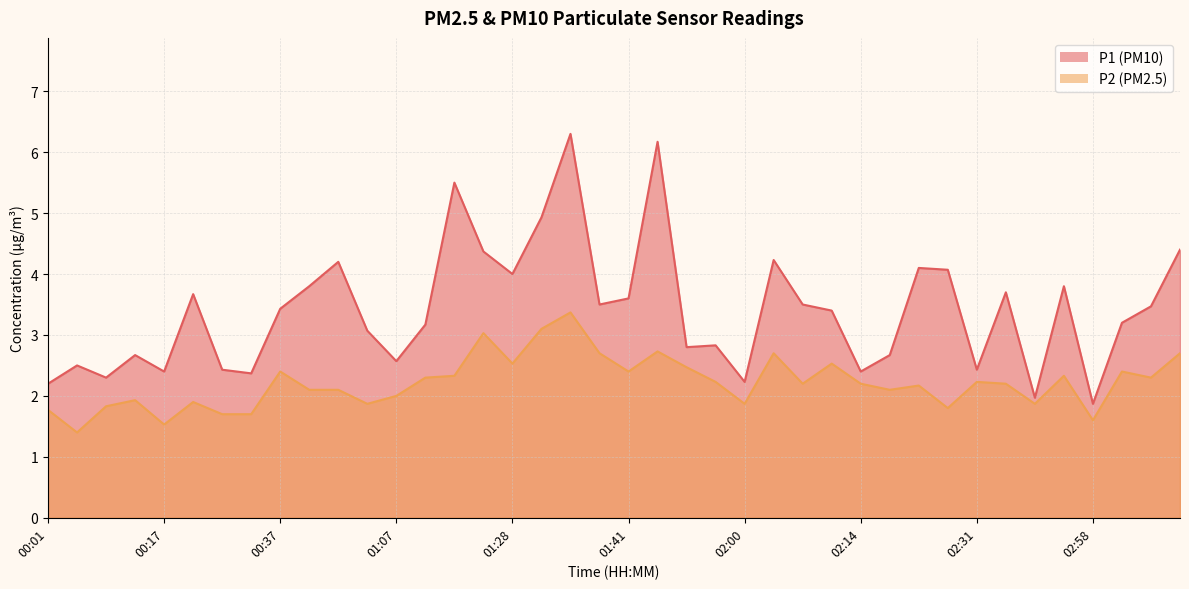

Reading right to left, what are all the values shown in this chart?

P1: 03:11=4.4	03:08=3.5	03:02=3.2	02:58=1.9	02:55=3.8	02:48=2.0	02:35=3.7	02:31=2.4	02:25=4.1	02:21=4.1	02:17=2.7	02:14=2.4	02:11=3.4	02:07=3.5	02:04=4.2	02:00=2.2	01:57=2.8	01:50=2.8	01:44=6.2	01:41=3.6	01:38=3.5	01:35=6.3	01:31=4.9	01:28=4.0	01:24=4.4	01:18=5.5	01:14=3.2	01:07=2.6	01:03=3.1	00:53=4.2	00:40=3.8	00:37=3.4	00:33=2.4	00:27=2.4	00:23=3.7	00:17=2.4	00:14=2.7	00:11=2.3	00:07=2.5	00:01=2.2
P2: 03:11=2.7	03:08=2.3	03:02=2.4	02:58=1.6	02:55=2.3	02:48=1.9	02:35=2.2	02:31=2.2	02:25=1.8	02:21=2.2	02:17=2.1	02:14=2.2	02:11=2.5	02:07=2.2	02:04=2.7	02:00=1.9	01:57=2.2	01:50=2.5	01:44=2.7	01:41=2.4	01:38=2.7	01:35=3.4	01:31=3.1	01:28=2.5	01:24=3.0	01:18=2.3	01:14=2.3	01:07=2.0	01:03=1.9	00:53=2.1	00:40=2.1	00:37=2.4	00:33=1.7	00:27=1.7	00:23=1.9	00:17=1.5	00:14=1.9	00:11=1.8	00:07=1.4	00:01=1.8